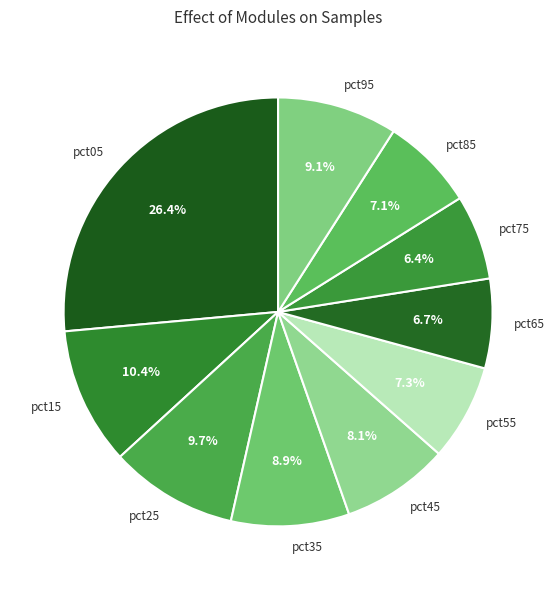

Is there any slice that represents more than half of the pie?

No